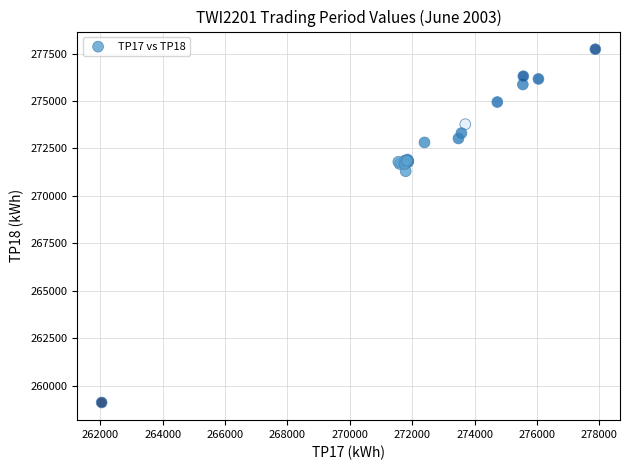

What Y value in the scatter plot is closest to 268420?

271300